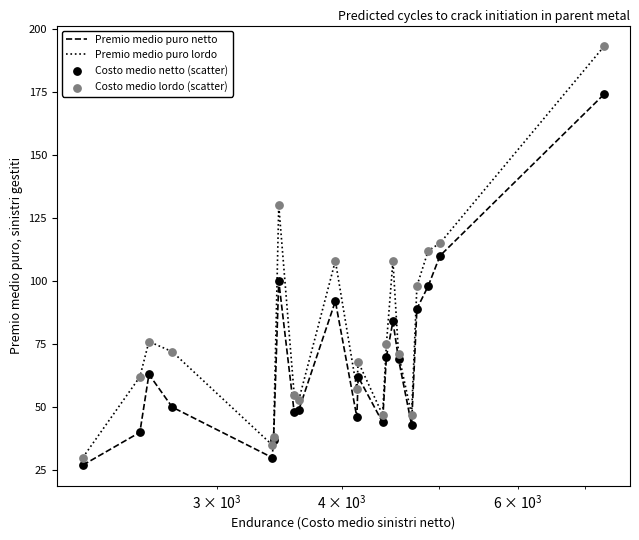

What is the smallest value displayed?

27